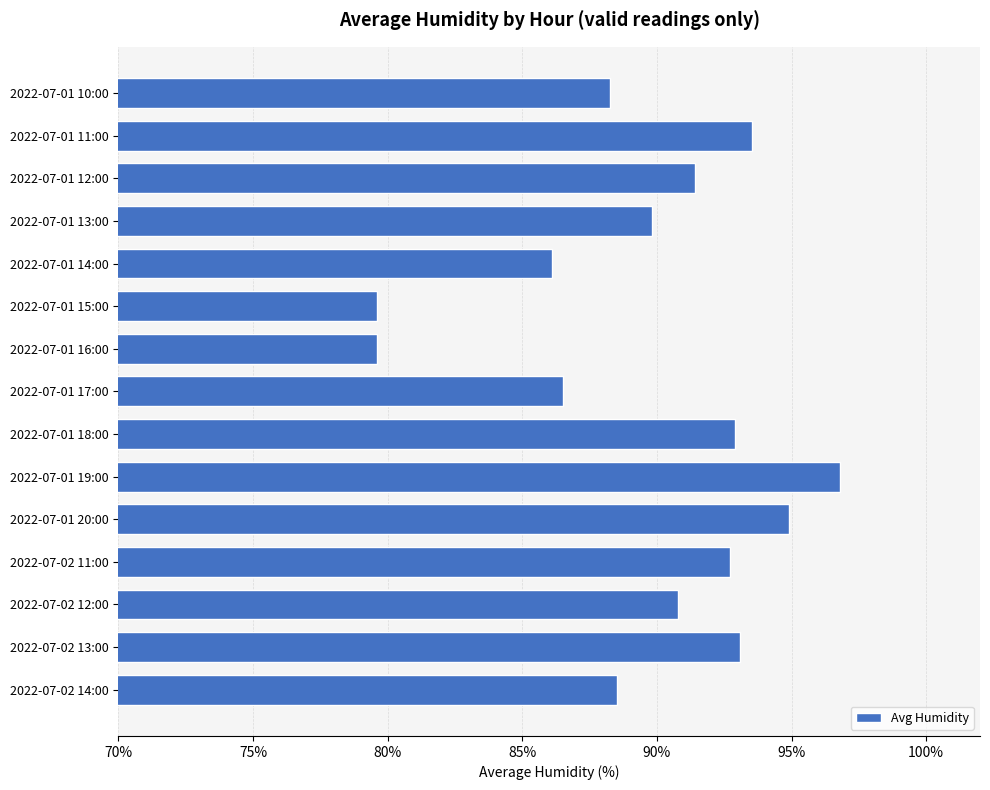

What is the change in value from 2022-07-01 14:00 to 2022-07-01 20:00?

+8.8